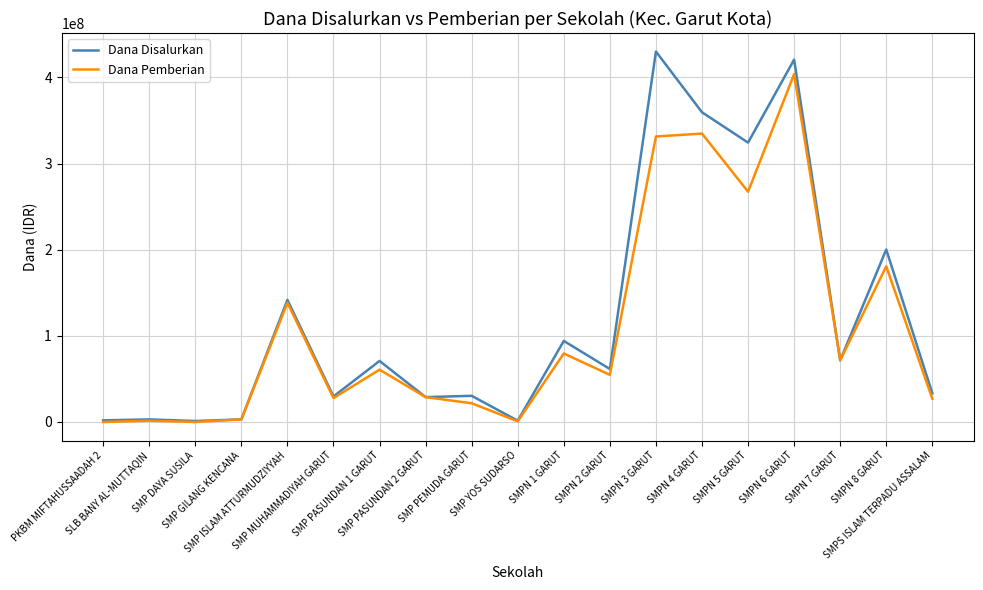

List the series in order of their peak value, lowest first.

Dana Pemberian, Dana Disalurkan